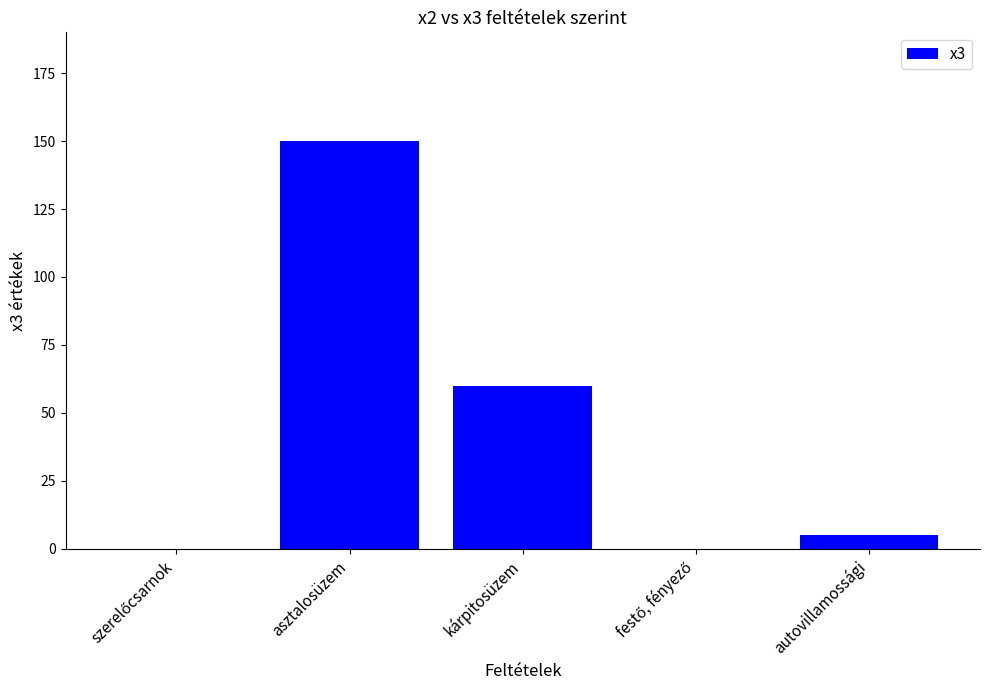

Approximately how many times larger is the value at kárpitosüzem compared to autovillamossági?

12.0